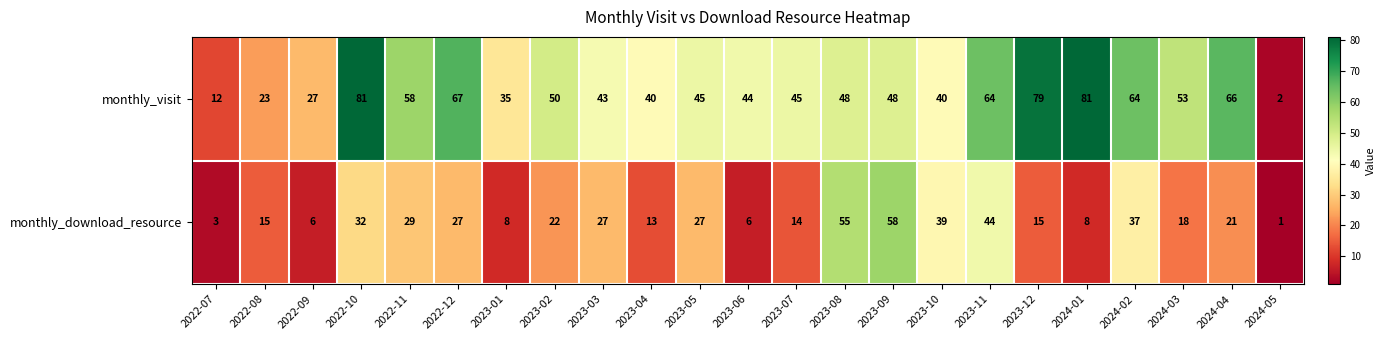

What is the maximum value shown in the chart?

81